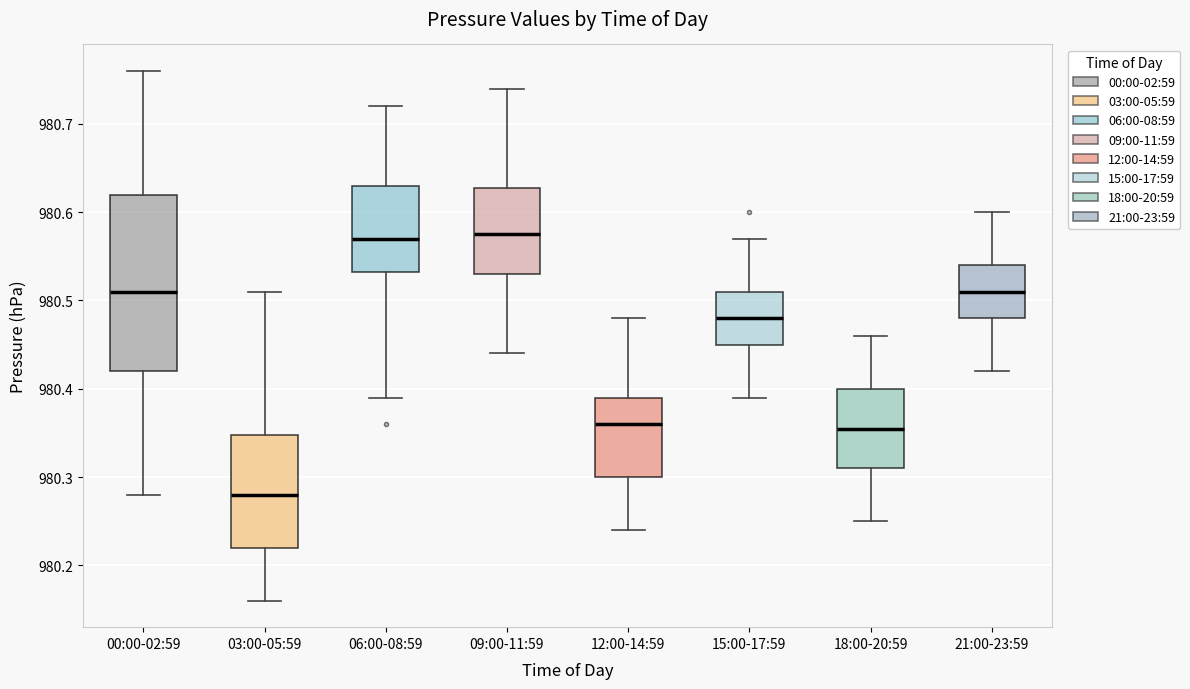

Reading left to right, transcribe this box plot: for each box, give where its median line is, the range the box spans, and where its two whiskers end, as read against the y-axis. The values are not printed on the chart, so give them approximately, as read against the axis.

00:00-02:59: median 980.51, box 980.42 to 980.62, whiskers 980.28 to 980.76
03:00-05:59: median 980.28, box 980.22 to 980.35, whiskers 980.16 to 980.51
06:00-08:59: median 980.57, box 980.53 to 980.63, whiskers 980.39 to 980.72
09:00-11:59: median 980.58, box 980.53 to 980.63, whiskers 980.44 to 980.74
12:00-14:59: median 980.36, box 980.30 to 980.39, whiskers 980.24 to 980.48
15:00-17:59: median 980.48, box 980.45 to 980.51, whiskers 980.39 to 980.57
18:00-20:59: median 980.36, box 980.31 to 980.40, whiskers 980.25 to 980.46
21:00-23:59: median 980.51, box 980.48 to 980.54, whiskers 980.42 to 980.60